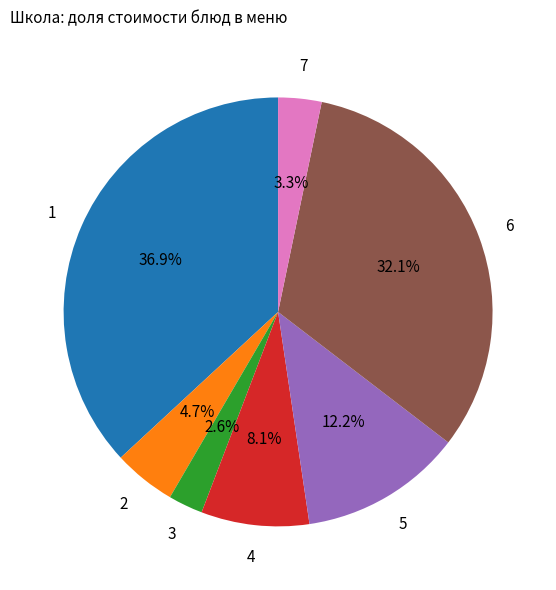

Is there any slice that represents more than half of the pie?

No